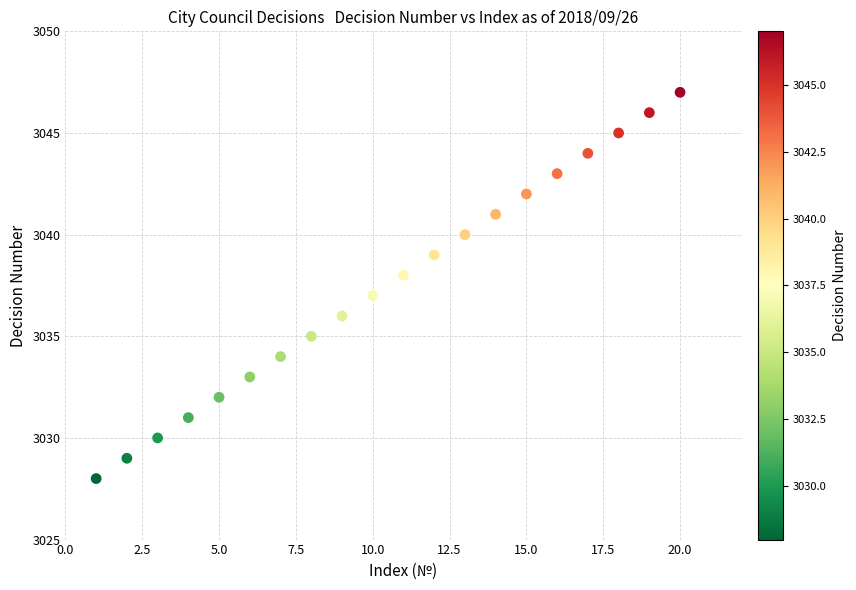

What is the range of Y values (max minus min)?

19